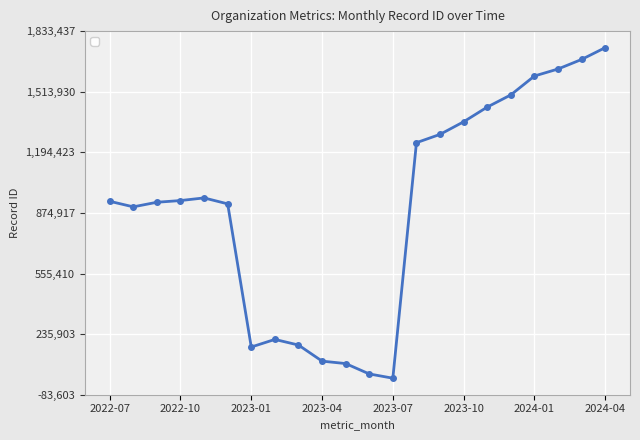

True or false: there are more than 0 points higher than both neighbors.

True